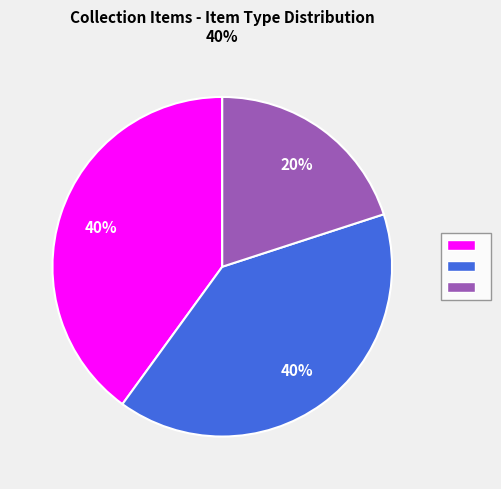

To the nearest percent, what is the average slice percentage?

33%